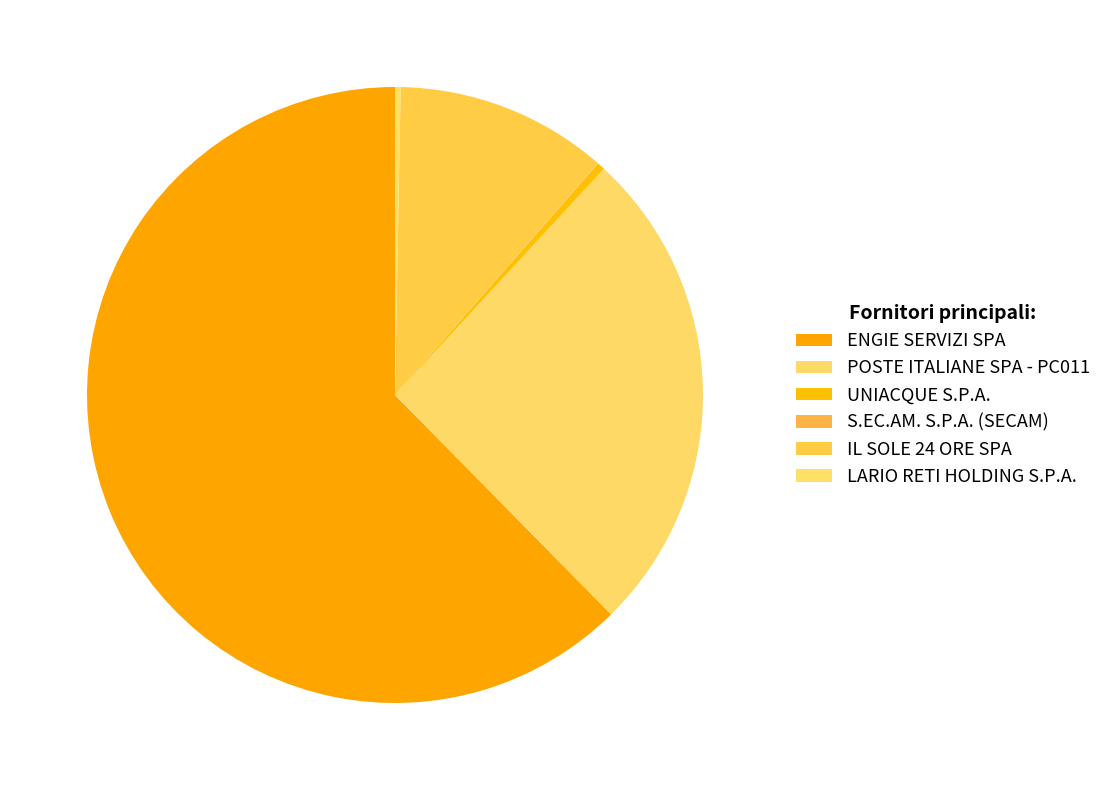

Does IL SOLE 24 ORE SPA account for over 50% of the chart?

No